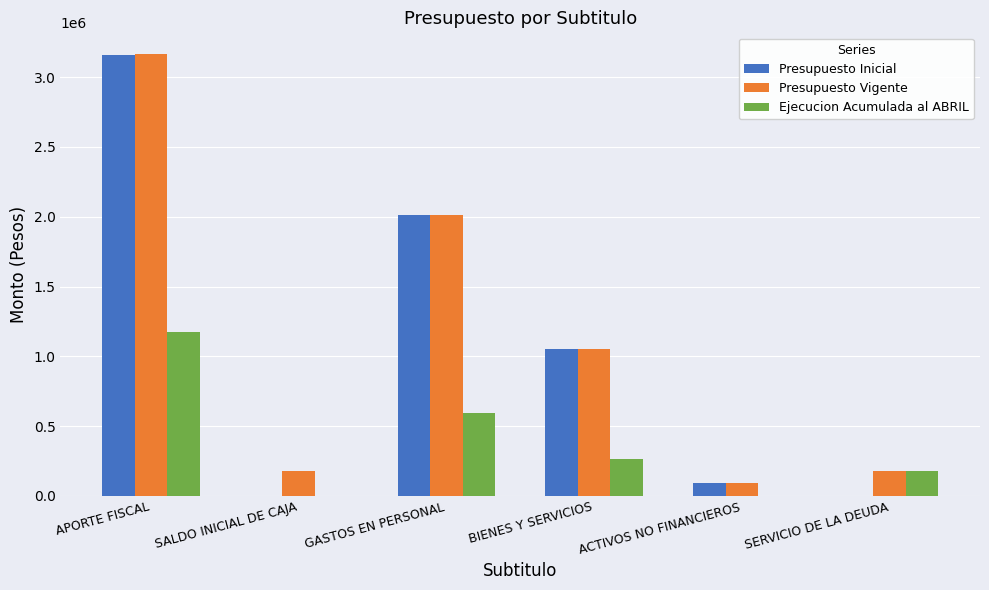

What is the sum of all Ejecucion Acumulada al ABRIL values?

2217571